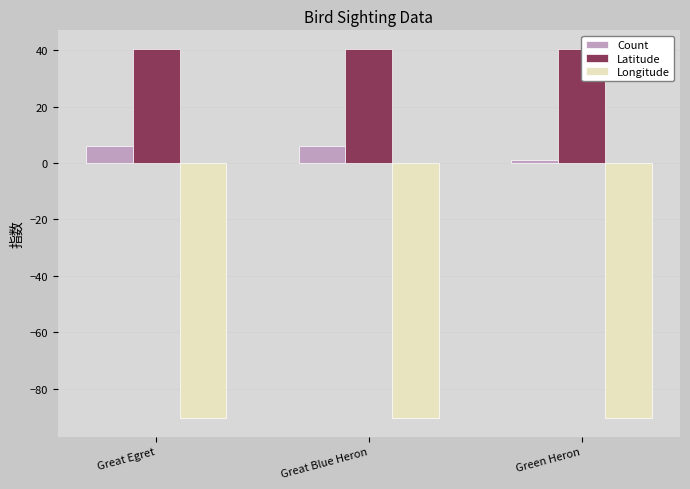

List the series in order of their peak value, lowest first.

Longitude, Count, Latitude